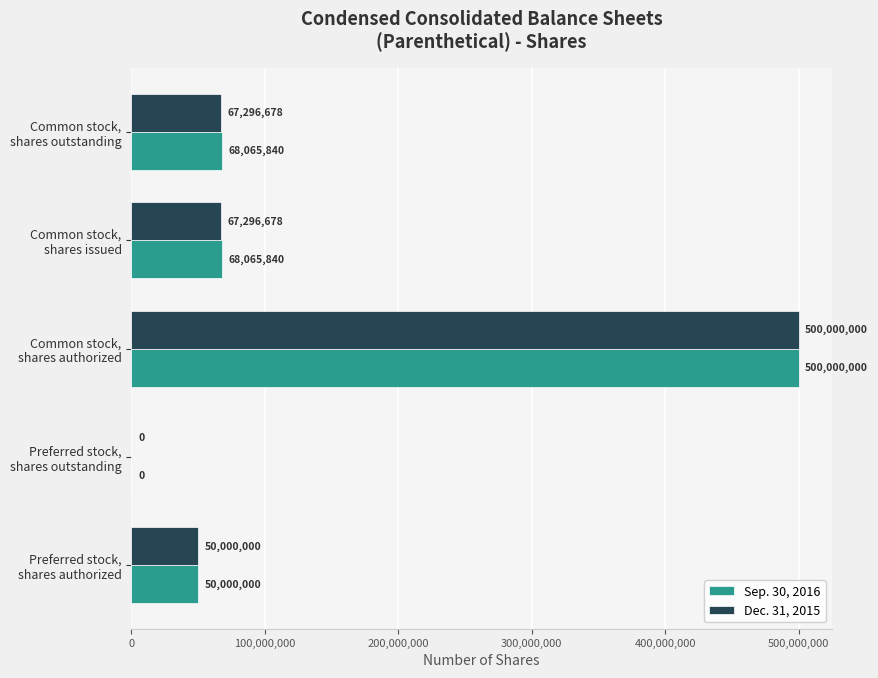

Which series has the largest total across all categories?

Sep. 30, 2016